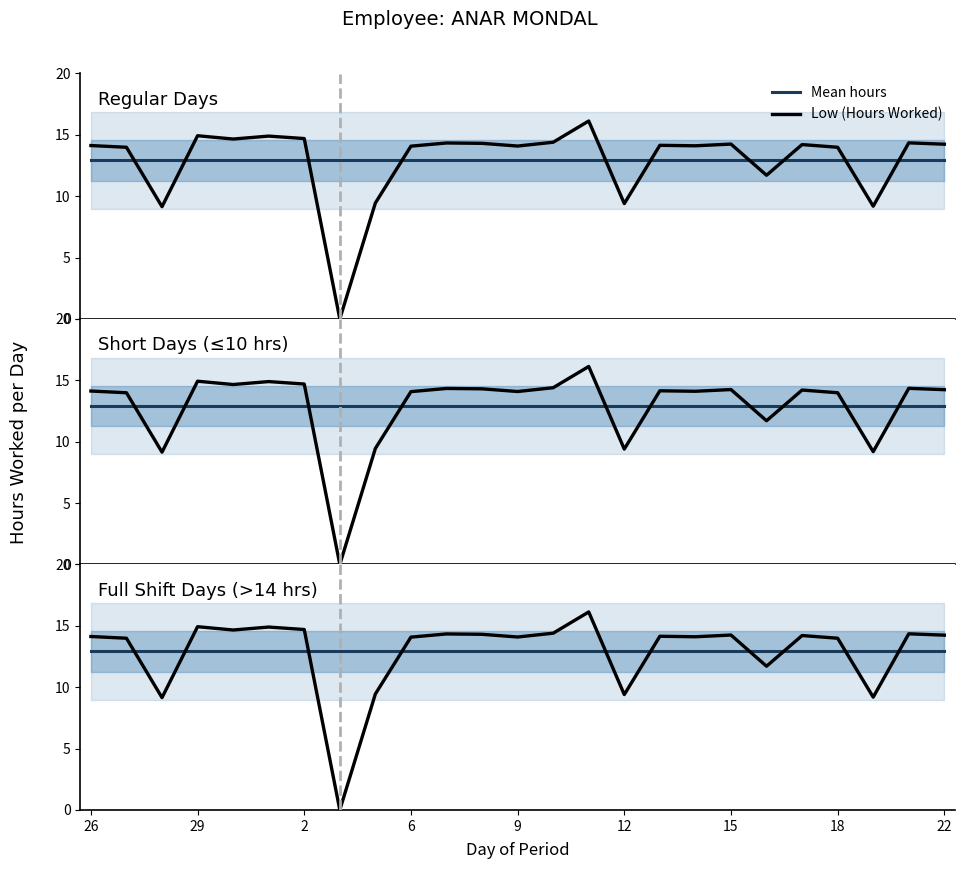

What is the total value across all series at 12?

27.8